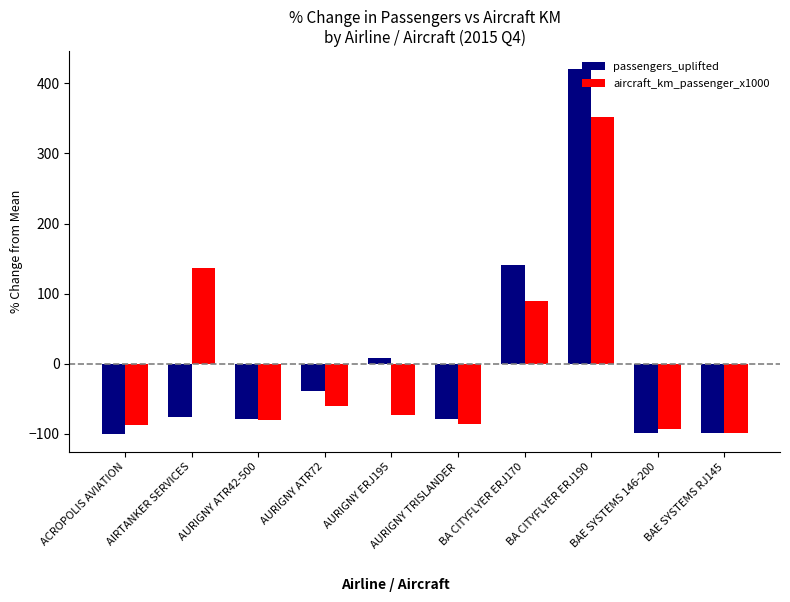

What is the lowest value of the aircraft_km_passenger_x1000 series?

-98.3